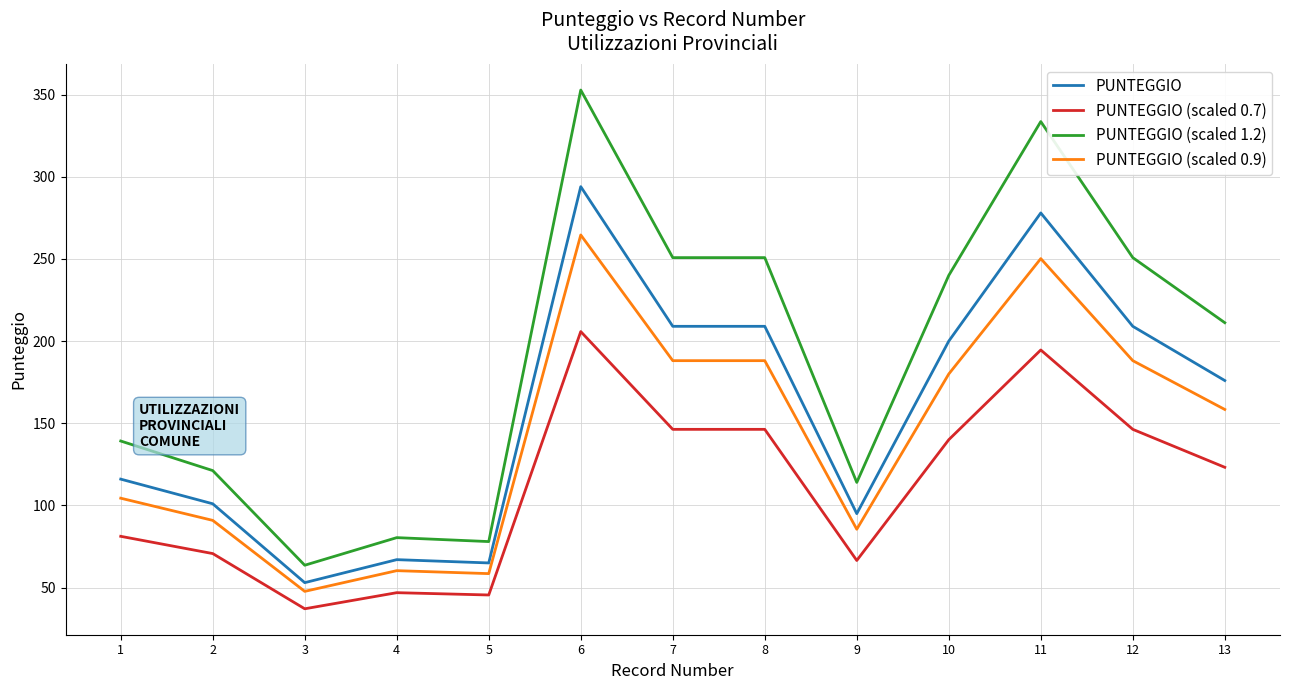

Which series has the widest spread of values?

PUNTEGGIO (scaled 1.2)